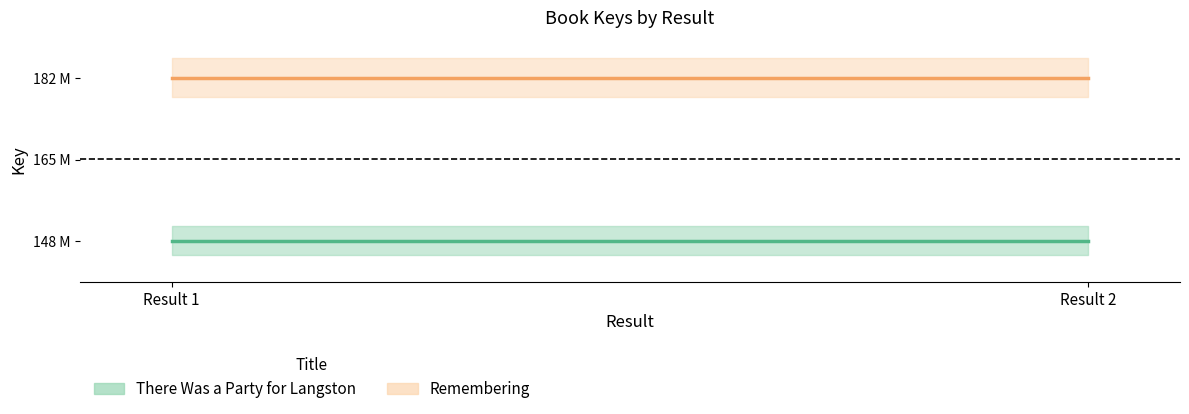

What is the average value of the There Was a Party for Langston series?

148349129